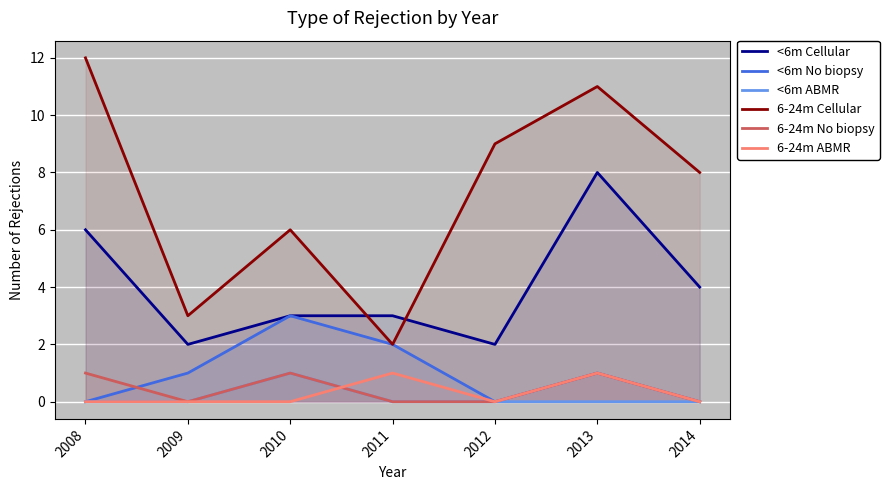

The value of <6m Cellular at 2012 is 2. True or false?

True